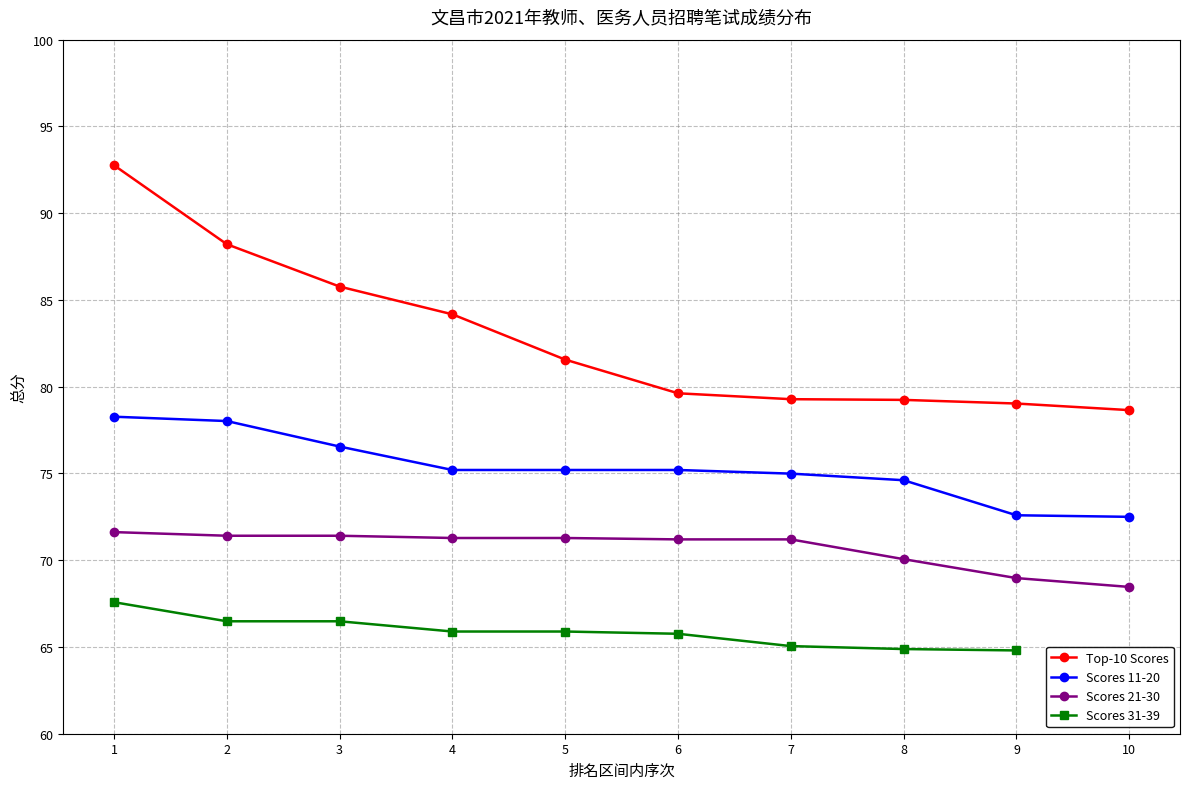

True or false: Scores 11-20 and Top-10 Scores cross at least once.

False